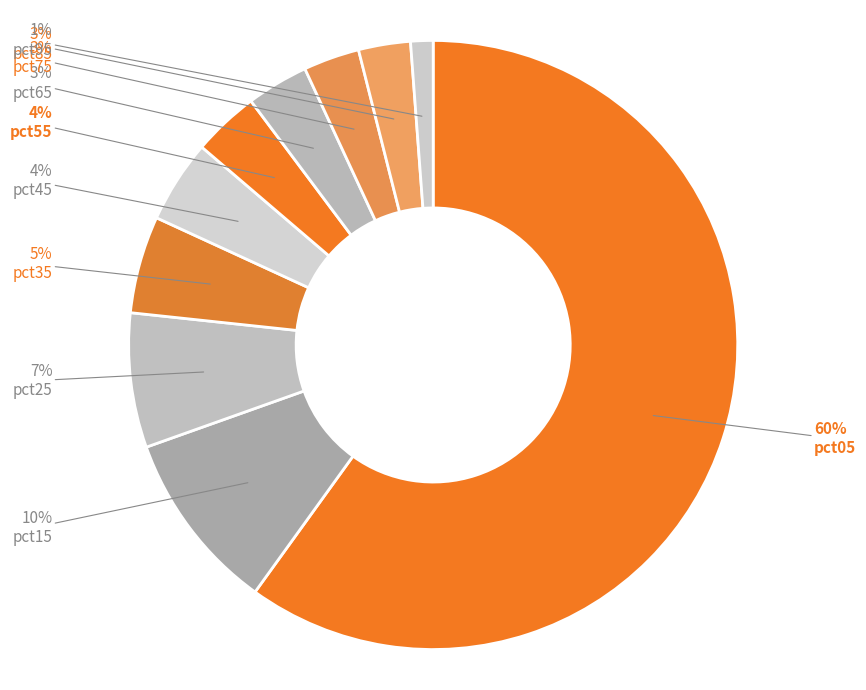

Which category has the smallest portion of the pie?

pct95